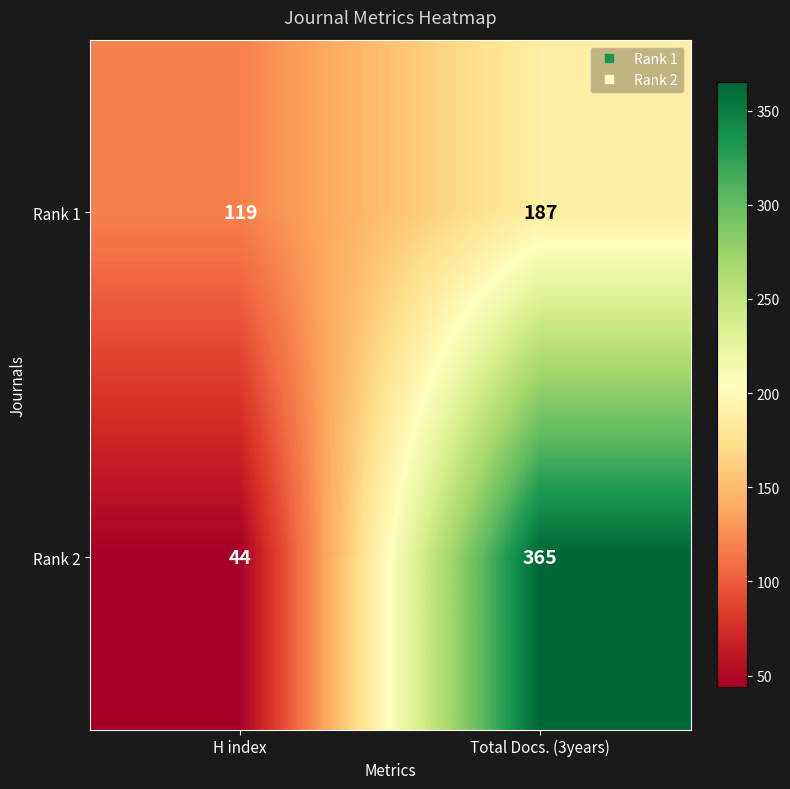

What is the difference between the Rank 2 values at H index and Total Docs. (3years)?

321